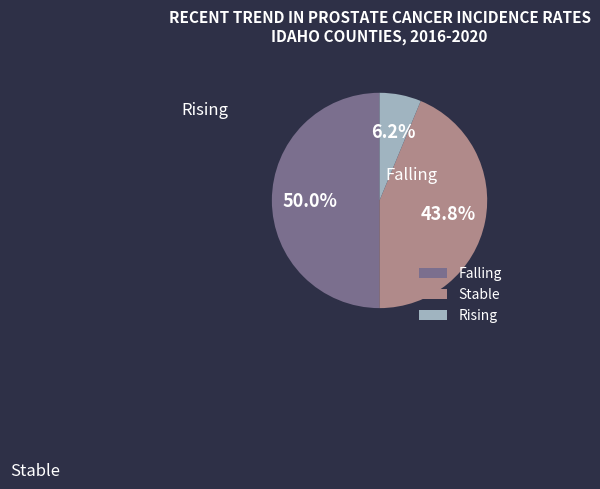

To the nearest percent, what is the average slice percentage?

33%